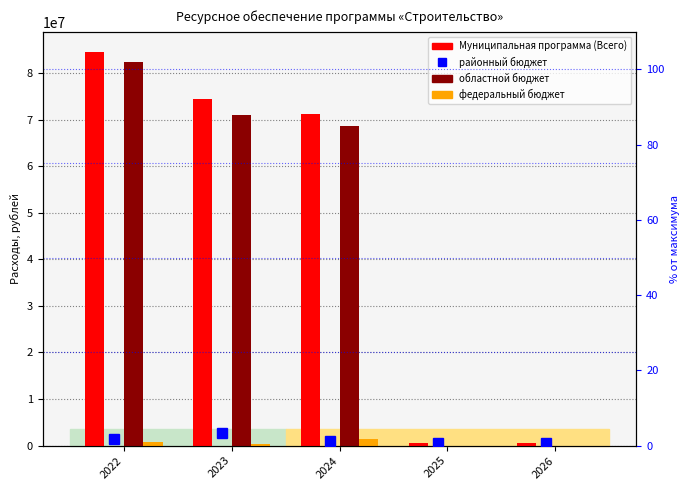

What is the sum of the федеральный бюджет values at 2024 and 2023?

1870494.3